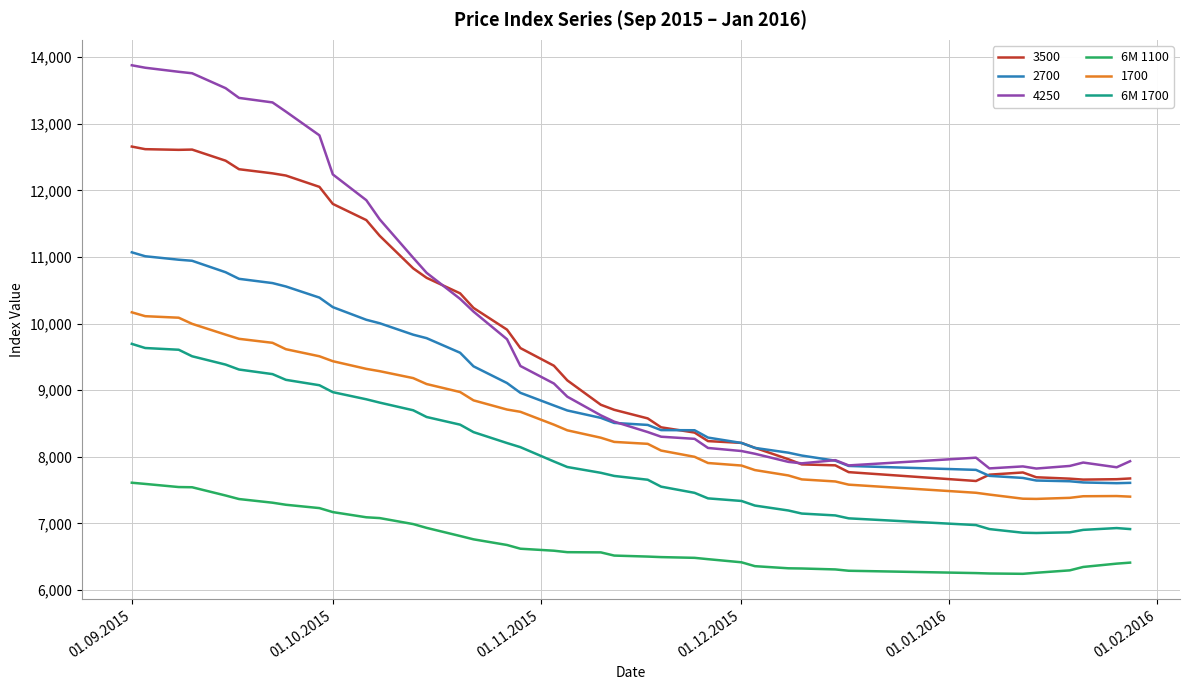

Which series has the largest range (max minus min)?

4250